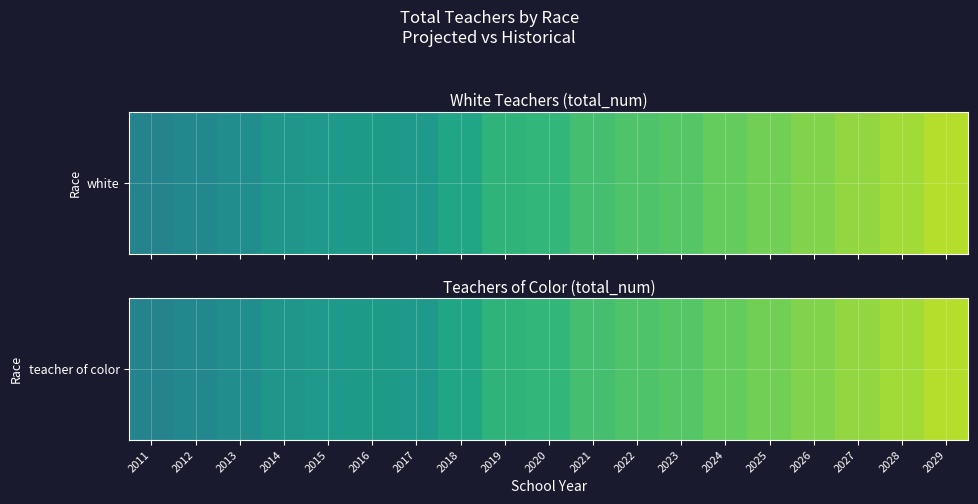

What is the maximum value shown in the chart?

86632.0